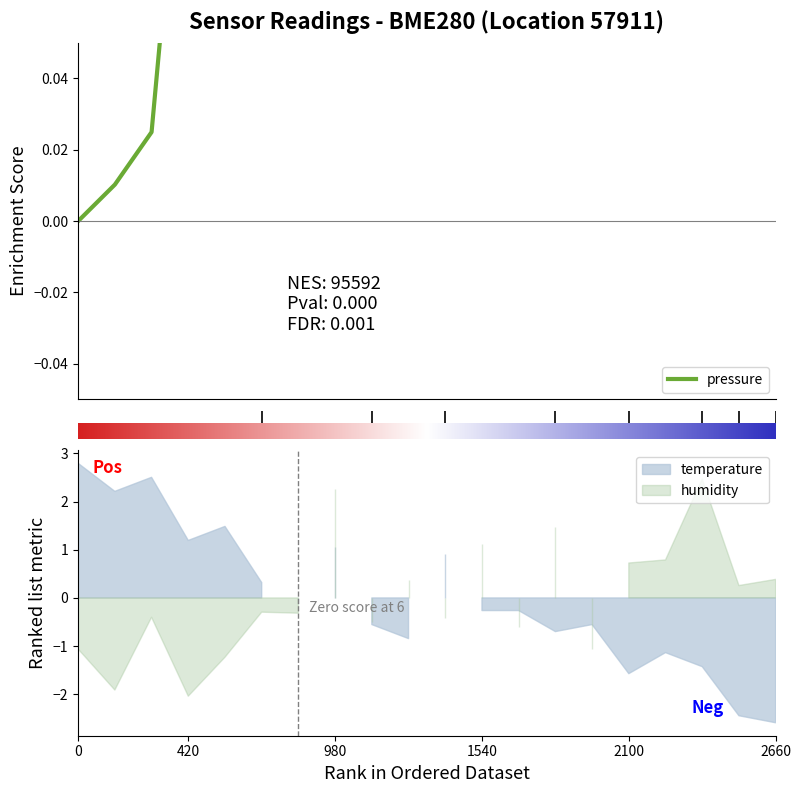

True or false: there are more than 2 points higher than both neighbors.

True